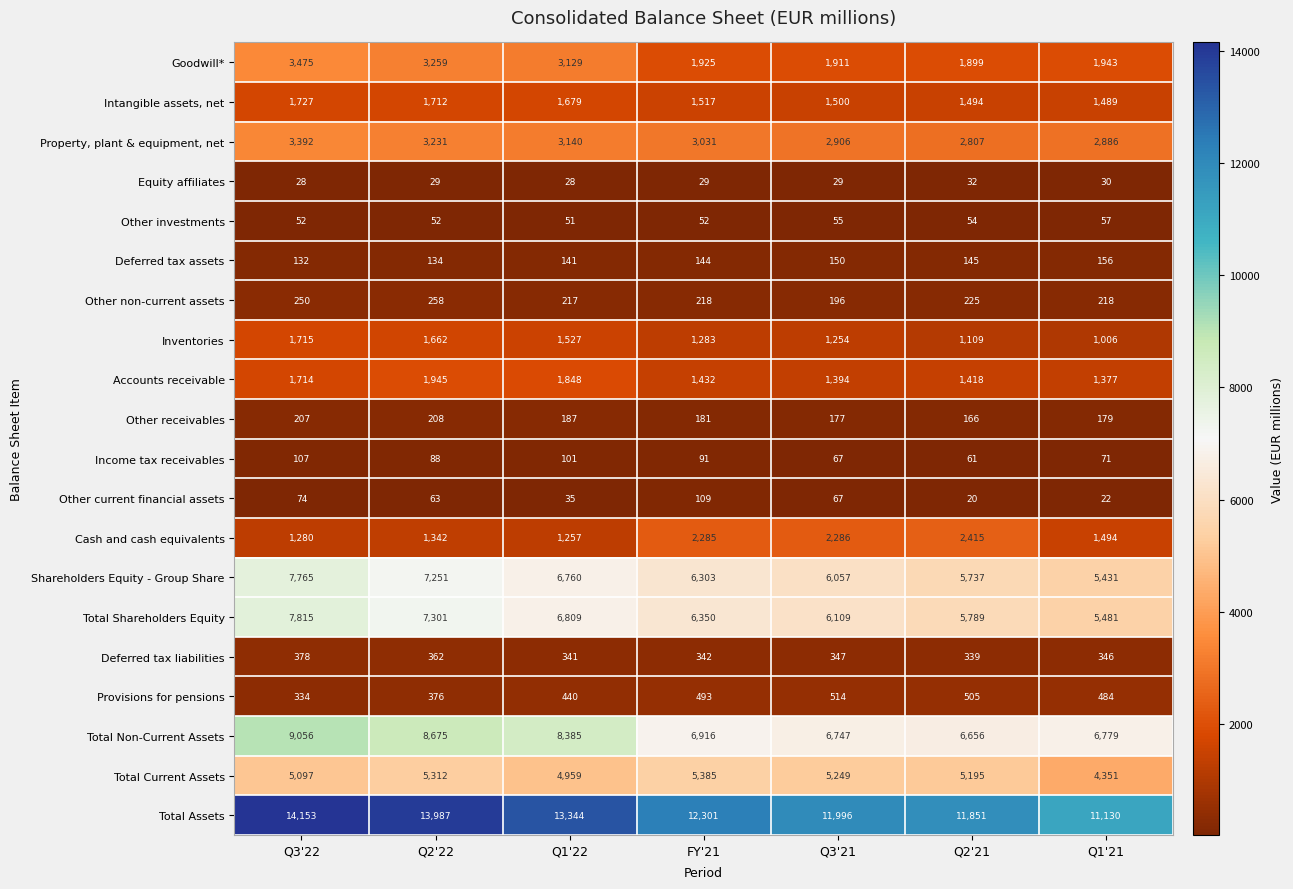

At which label does Total Shareholders Equity reach its peak?

Q3'22